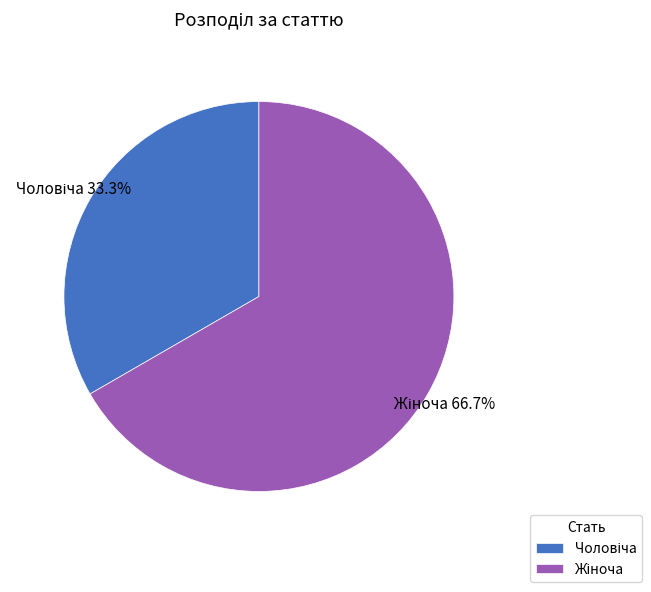

Count the number of slices in the pie.

2